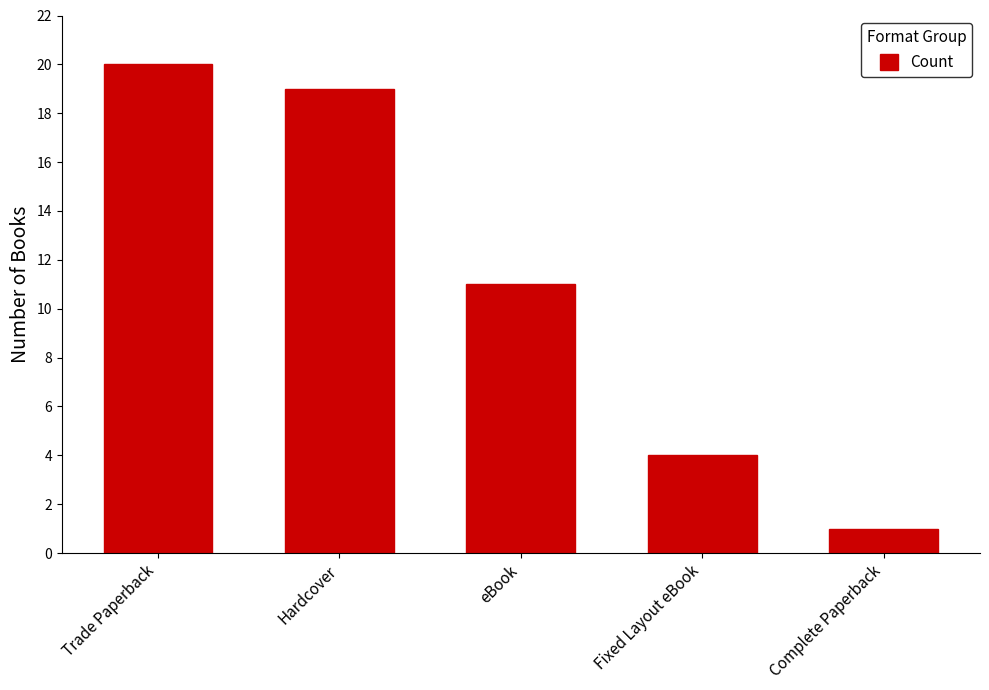

Which label corresponds to the largest value in the chart?

Trade Paperback